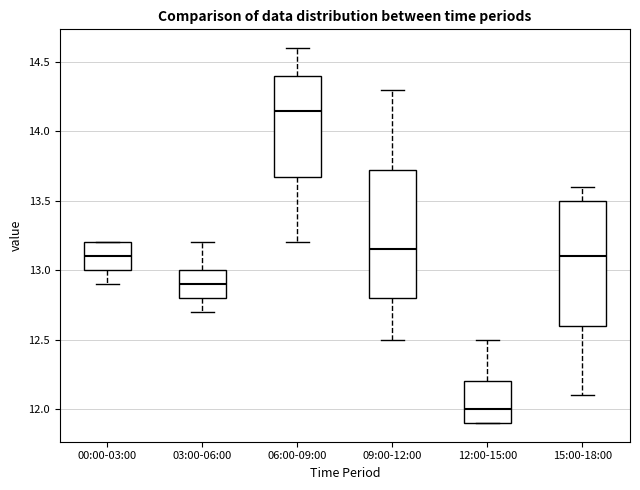

Reading left to right, read every box against the y-axis: the position of its median line, the range the box covers, and the ends of its whiskers. The values are not printed on the chart, so give them approximately, as read against the axis.

00:00-03:00: median 13.10, box 13.00 to 13.20, whiskers 12.90 to 13.20
03:00-06:00: median 12.90, box 12.80 to 13.00, whiskers 12.70 to 13.20
06:00-09:00: median 14.15, box 13.70 to 14.40, whiskers 13.20 to 14.60
09:00-12:00: median 13.15, box 12.80 to 13.75, whiskers 12.50 to 14.30
12:00-15:00: median 12.00, box 11.90 to 12.20, whiskers 11.90 to 12.50
15:00-18:00: median 13.10, box 12.60 to 13.50, whiskers 12.10 to 13.60